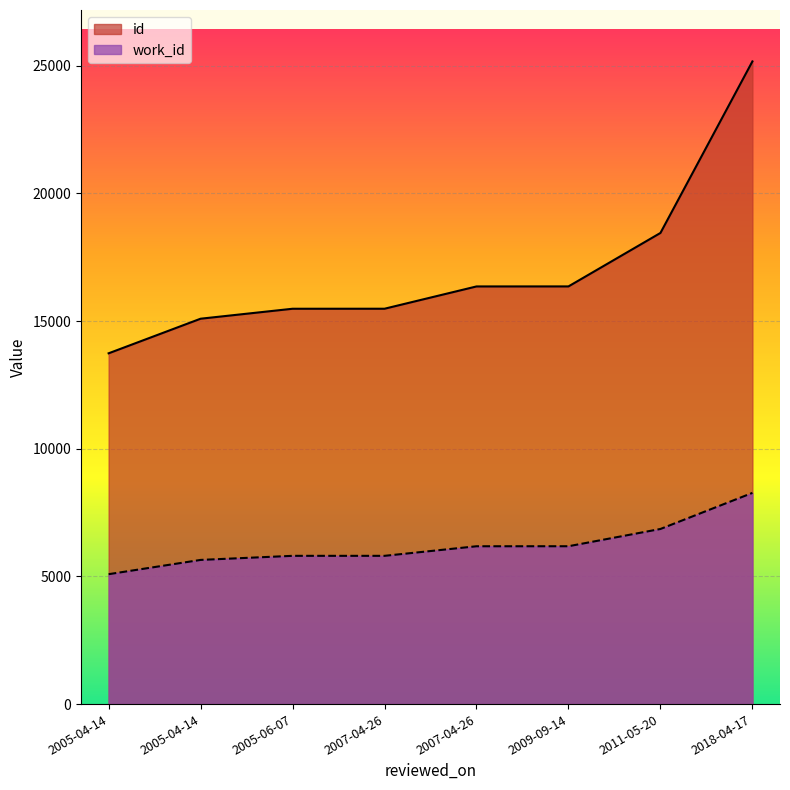

What is the total value across all series at 2005-04-14?

18828